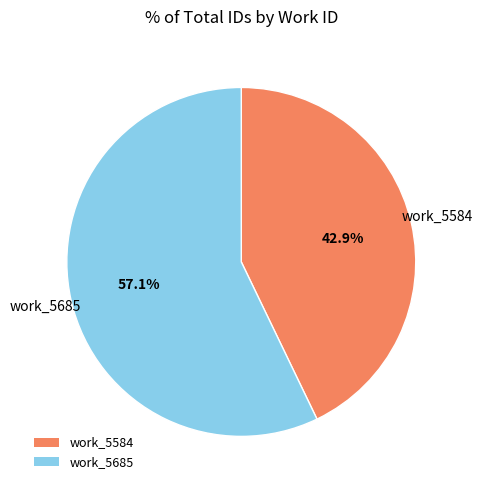

Rank the categories by value from lowest to highest.

work_5584, work_5685